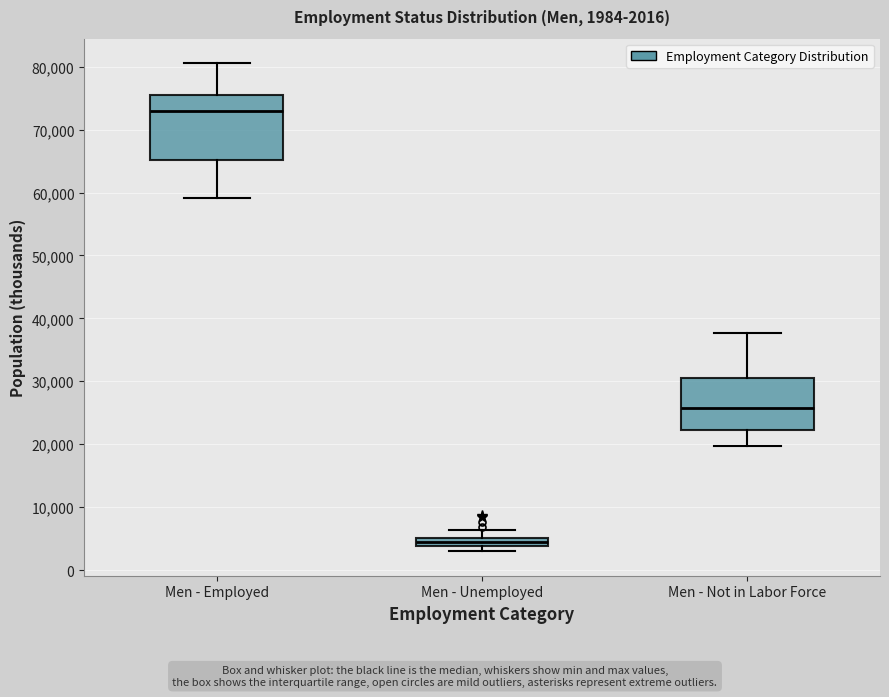

Which box has the highest median line?

Men - Employed